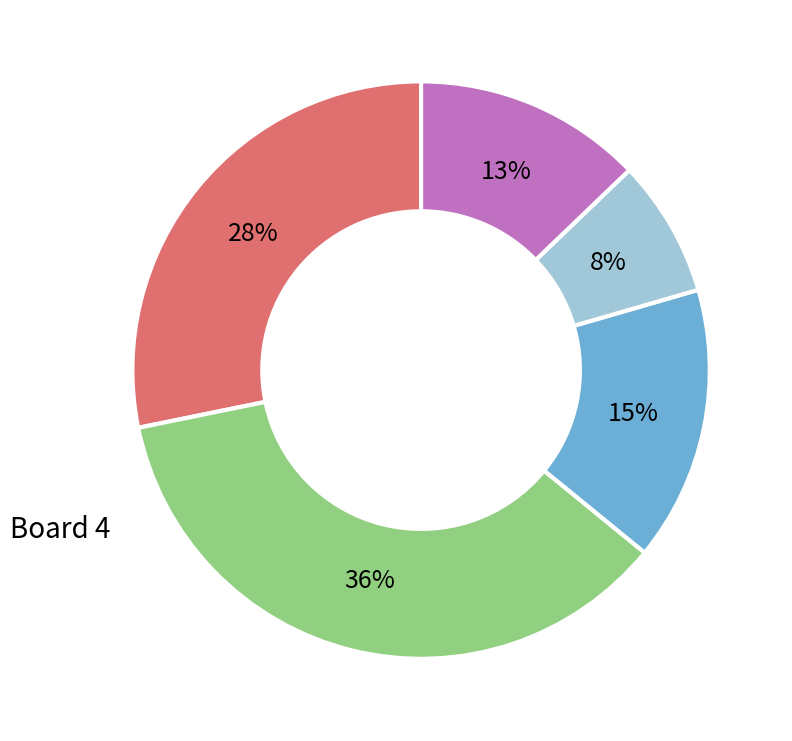

What percentage is NOT represented by Board 5?

87.2%